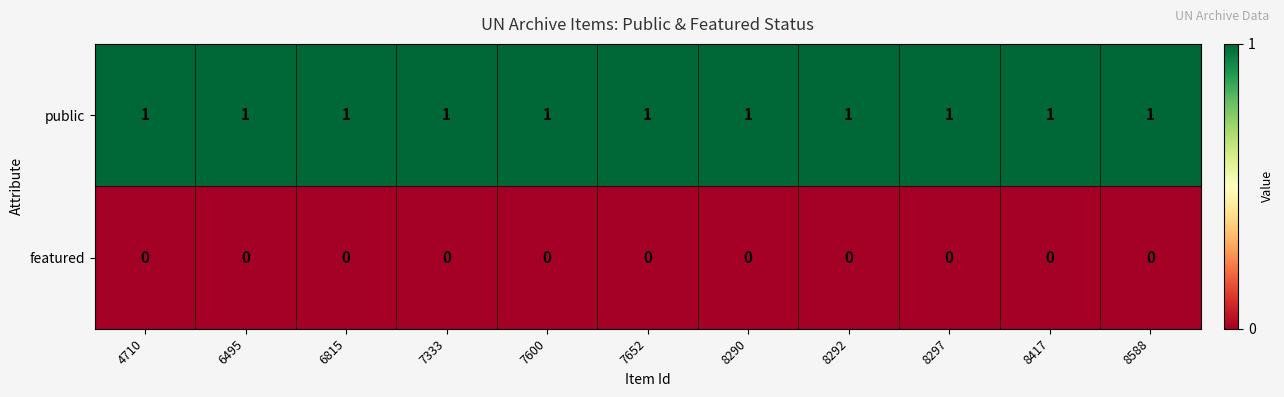

How many data points does each series have?

11